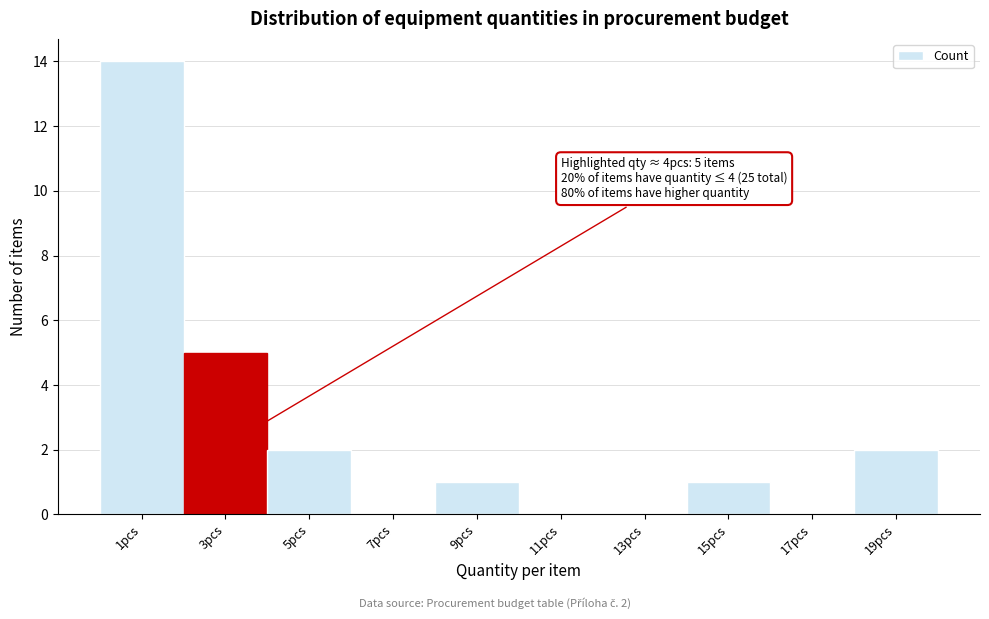

Reading left to right, what are all the values shown in this chart?

1pcs=14	3pcs=5	5pcs=2	7pcs=0	9pcs=1	11pcs=0	13pcs=0	15pcs=1	17pcs=0	19pcs=2